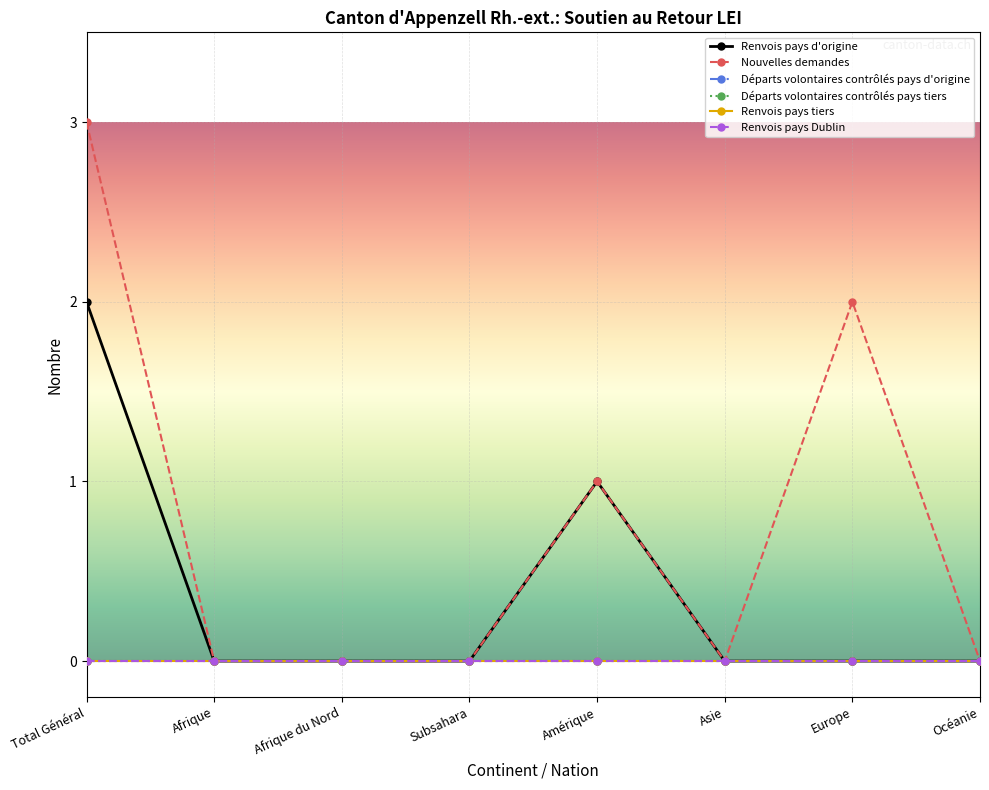

Does the chart have visible grid lines?

Yes